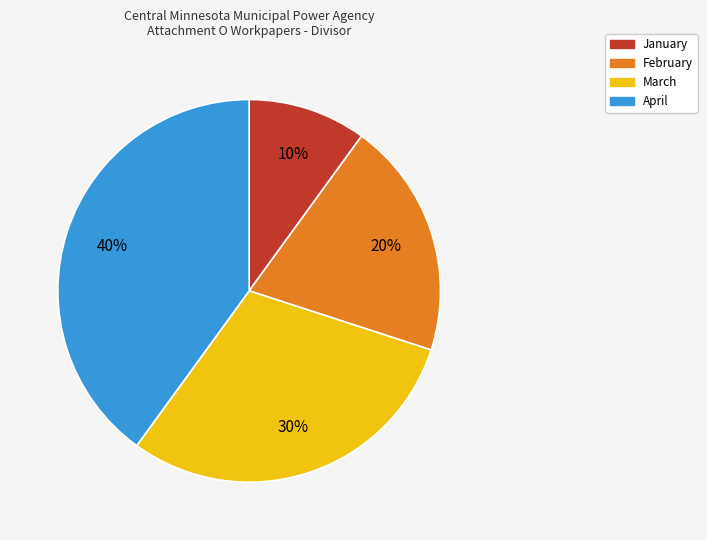

Which has a higher value, April or January?

April